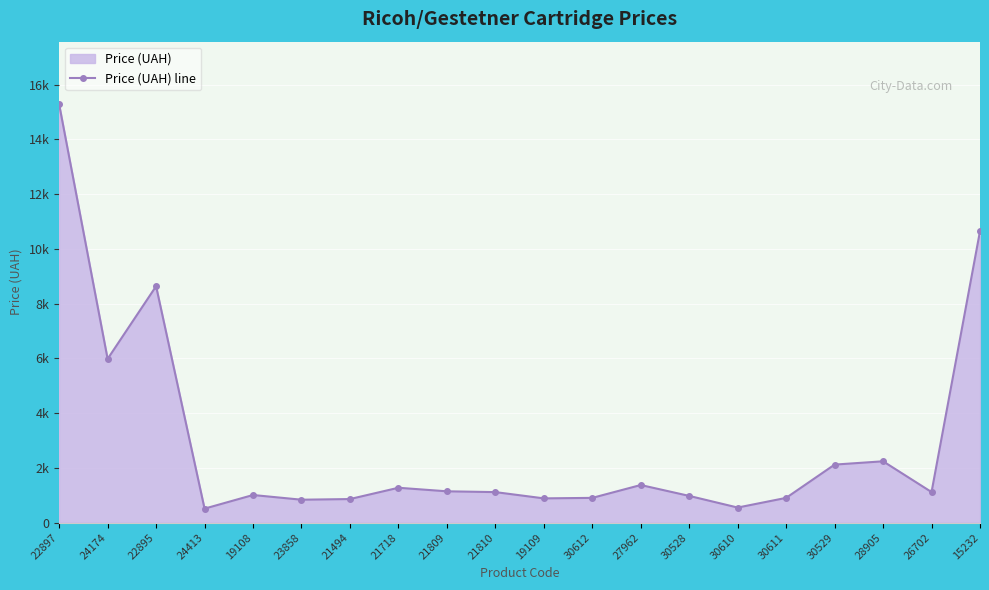

Reading right to left, transcribe all the data shown in this chart.

15232=10647.9	26702=1117.0	28905=2240.7	30529=2120.1	30611=904.6	30610=551.2	30528=976.3	27962=1374.3	30612=904.6	19109=886.5	21810=1115.4	21809=1144.6	21718=1274.2	21494=861.7	23858=837.6	19108=1009.4	24413=511.8	22895=8635.3	24174=5980.9	22897=15276.2